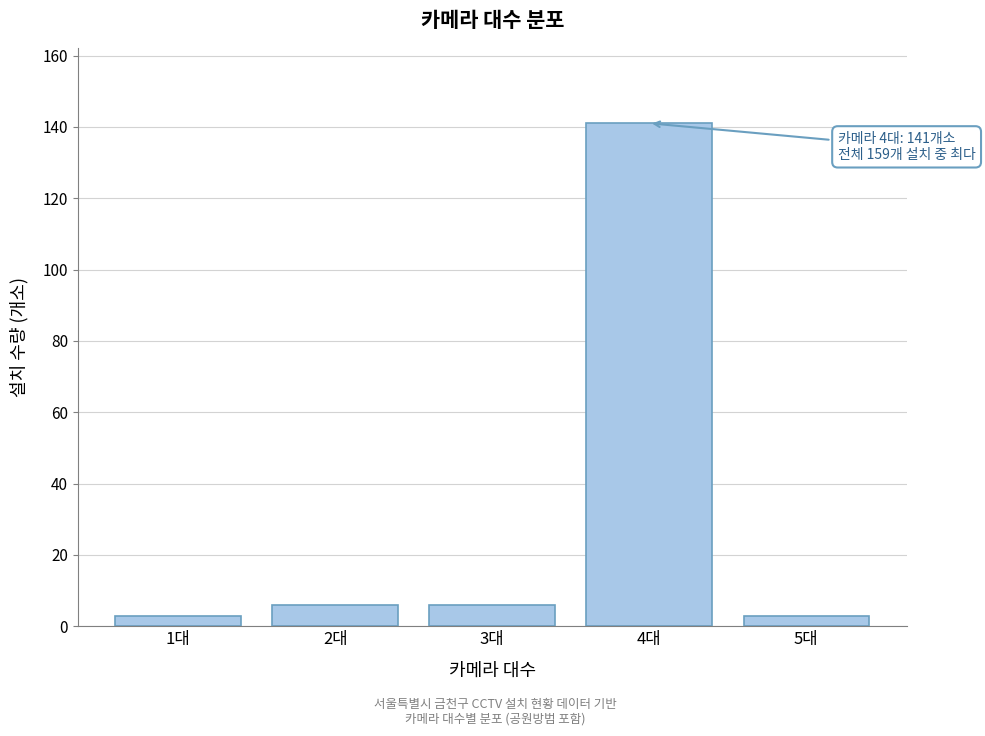

Reading right to left, transcribe all the data shown in this chart.

3	141	6	6	3